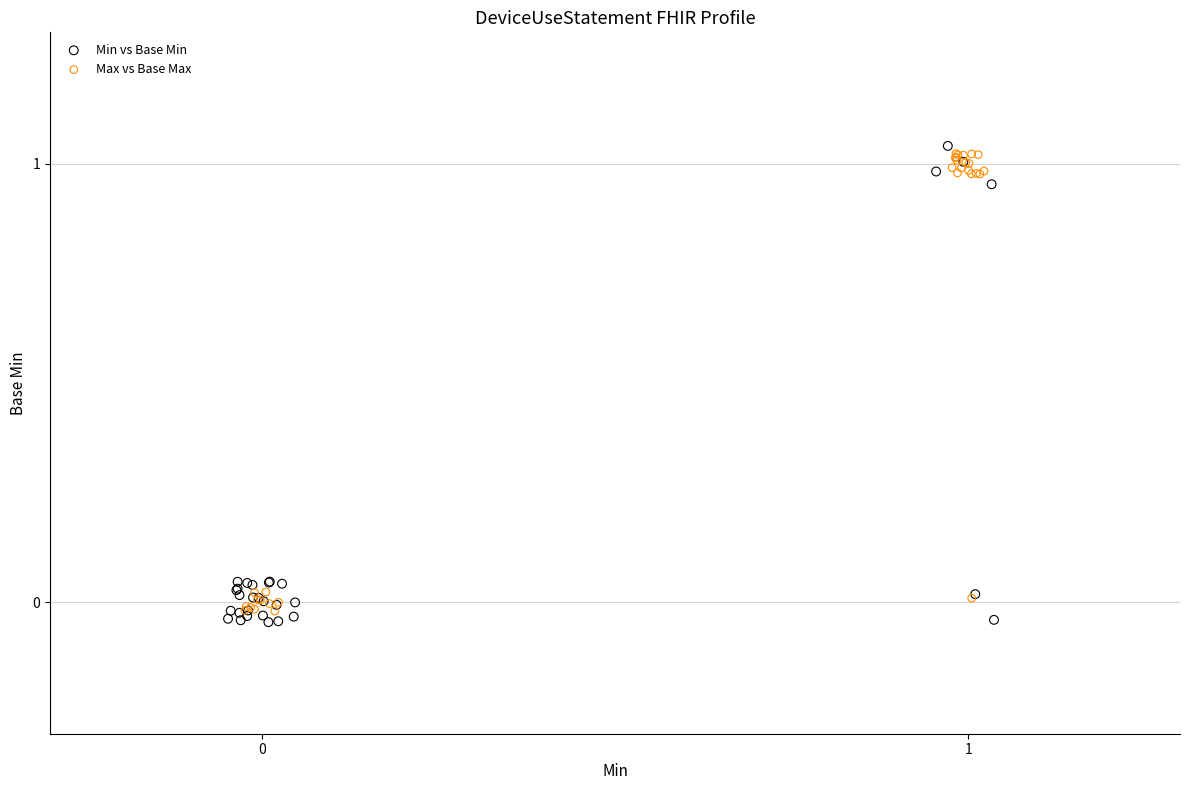

What are all the series names shown in the legend?

Min vs Base Min, Max vs Base Max